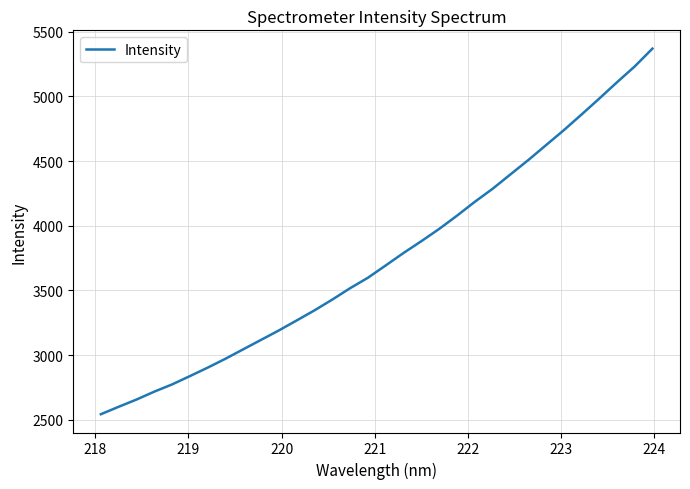

What is the difference between the maximum and minimum values?

2823.9